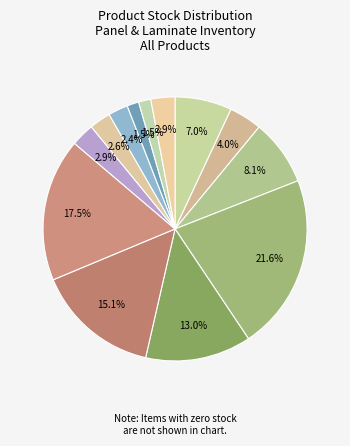

Count the number of slices in the pie.

13